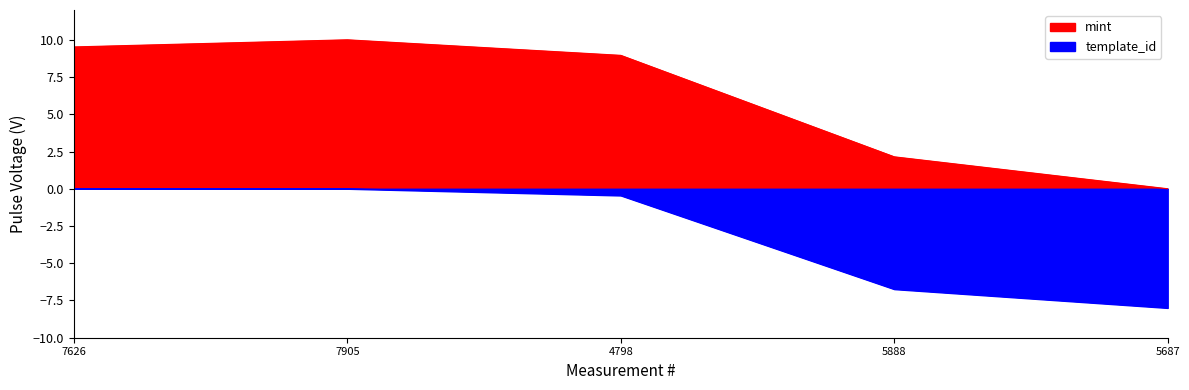

True or false: template_id has more than 0 points higher than both neighbors.

False